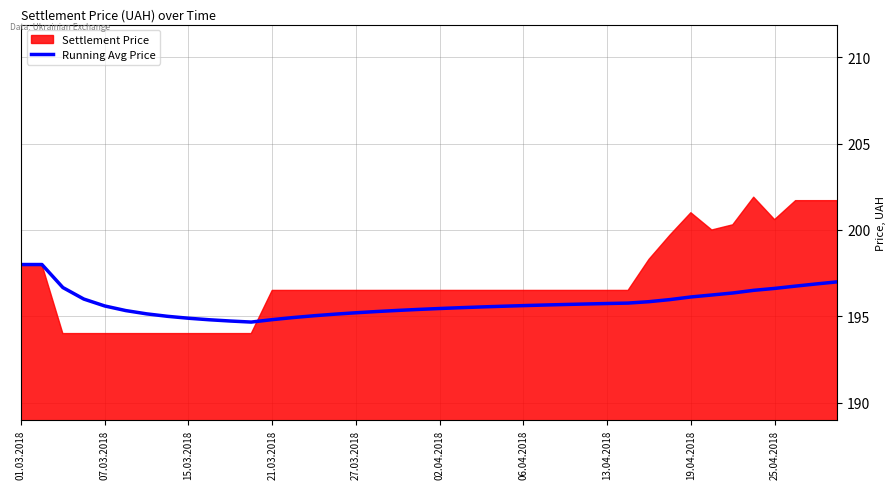

What is the minimum value for Running Avg Price?

194.7